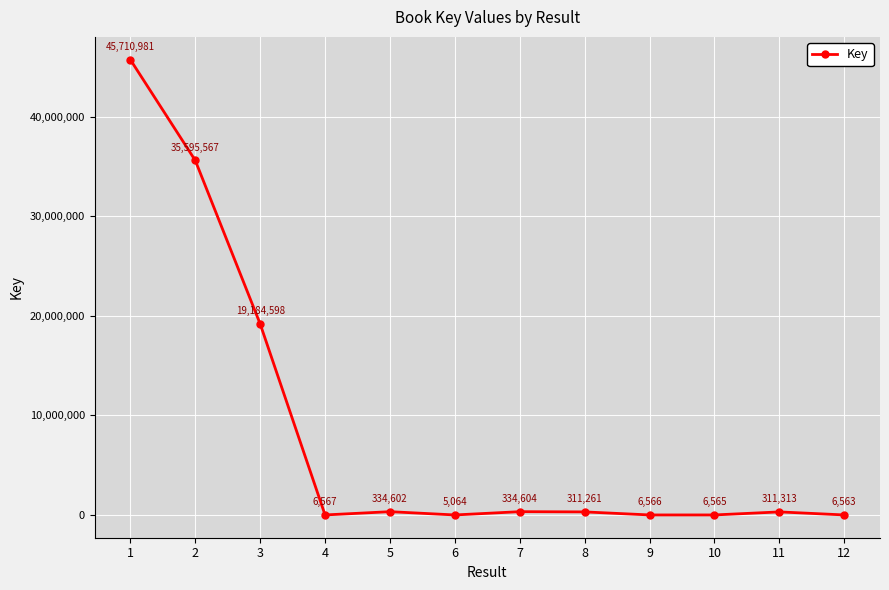

At which label is the value closest to 22858022?

3